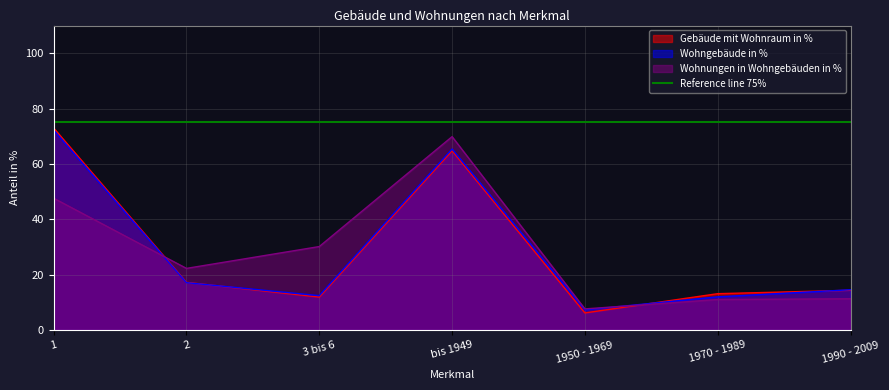

How many data points in Wohnungen in Wohngebäuden in % are above 22?

4